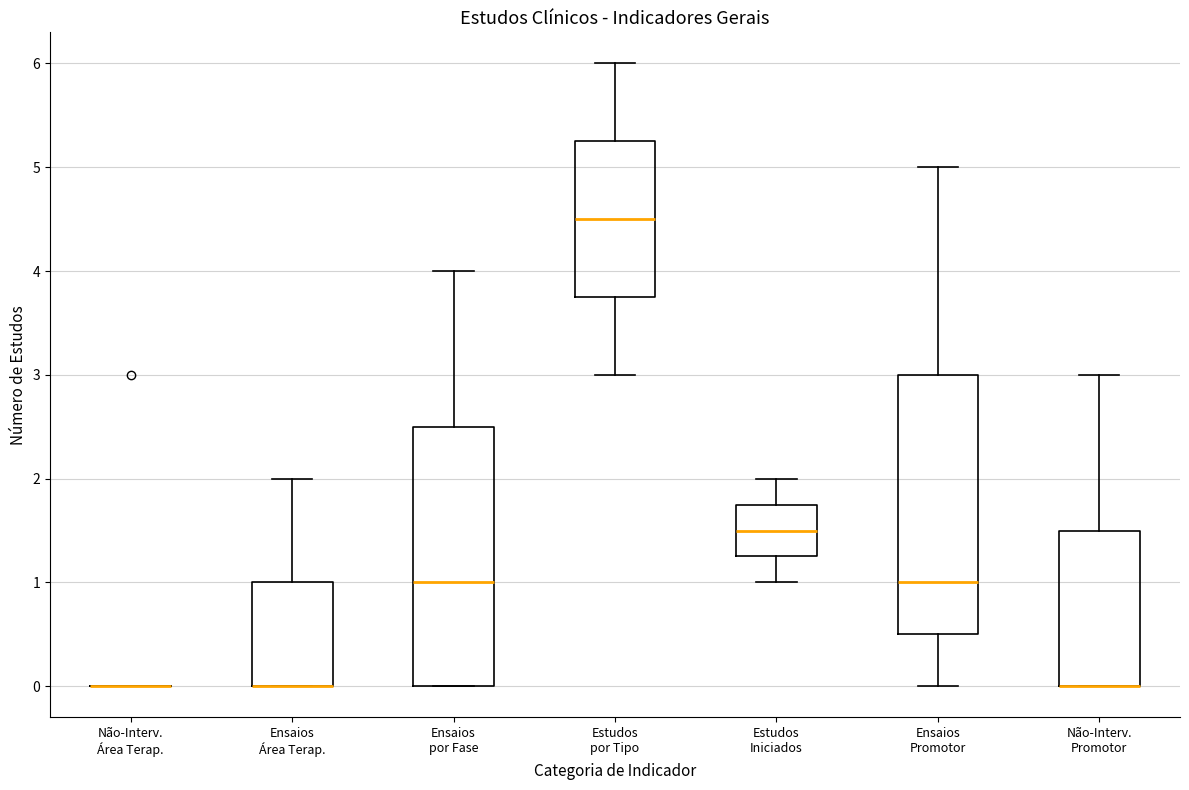

Where is the lower edge of the box for Estudos Iniciados on the y-axis? The values are not printed on the chart, so give them approximately, as read against the axis.

1.3